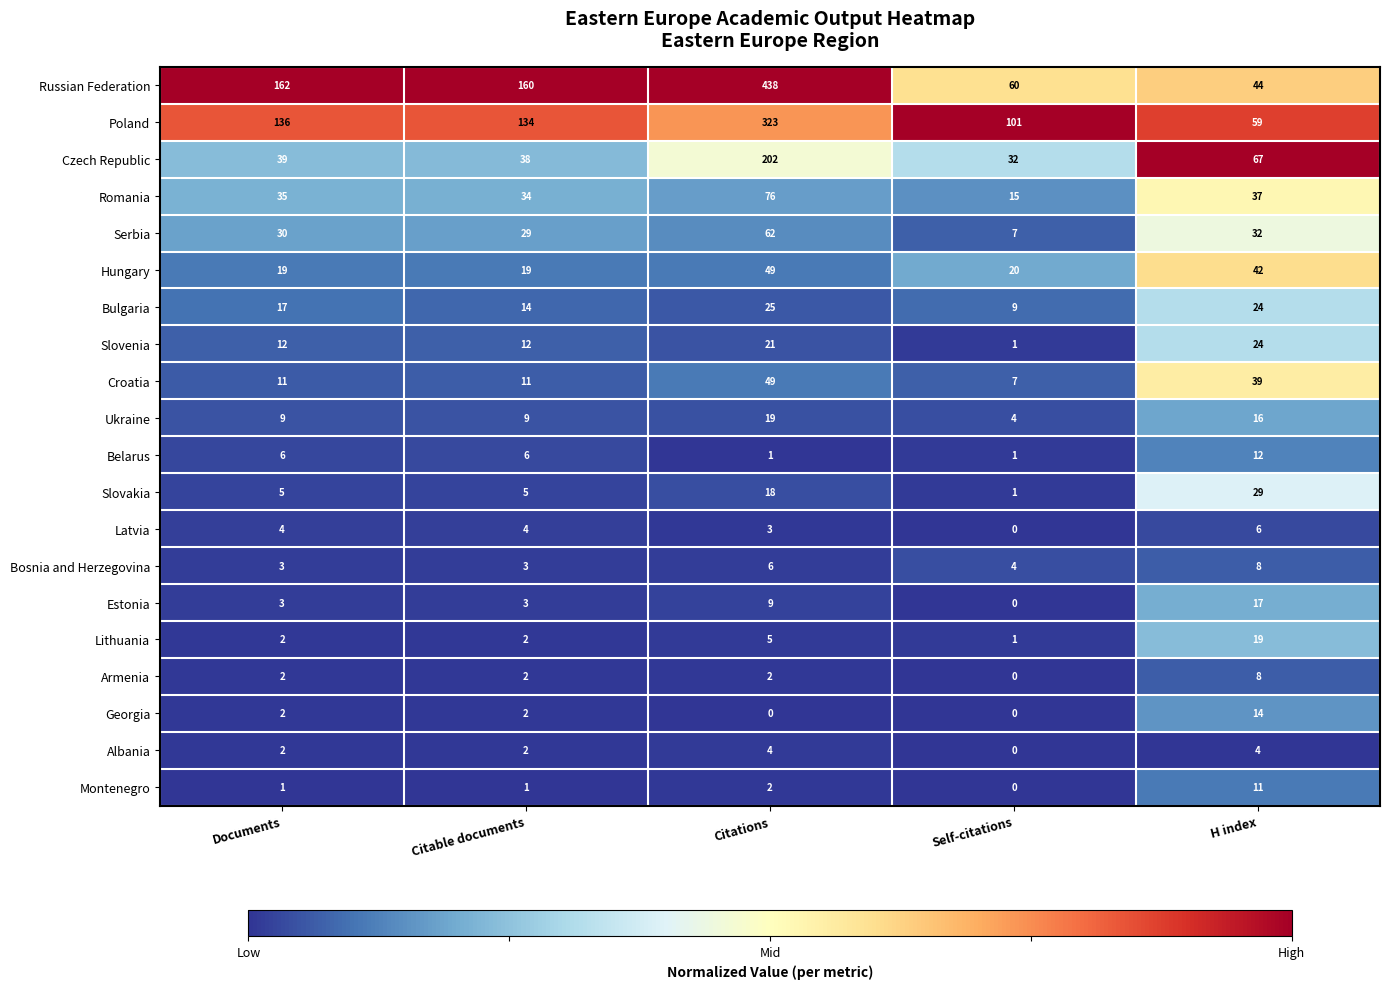

Which category has the highest value in the Montenegro series?

H index